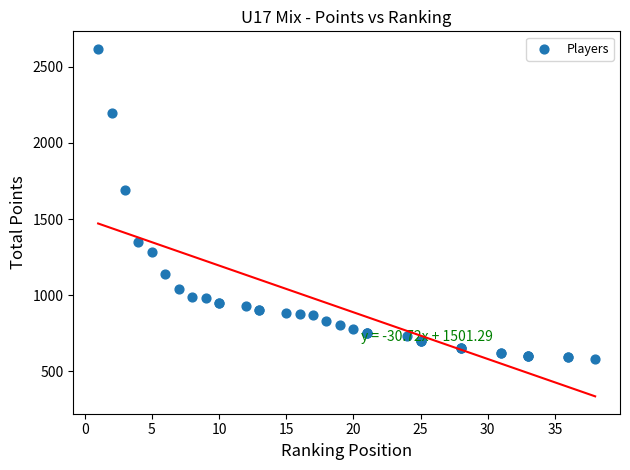

What Y value in the scatter plot is closest to 1600?

1690